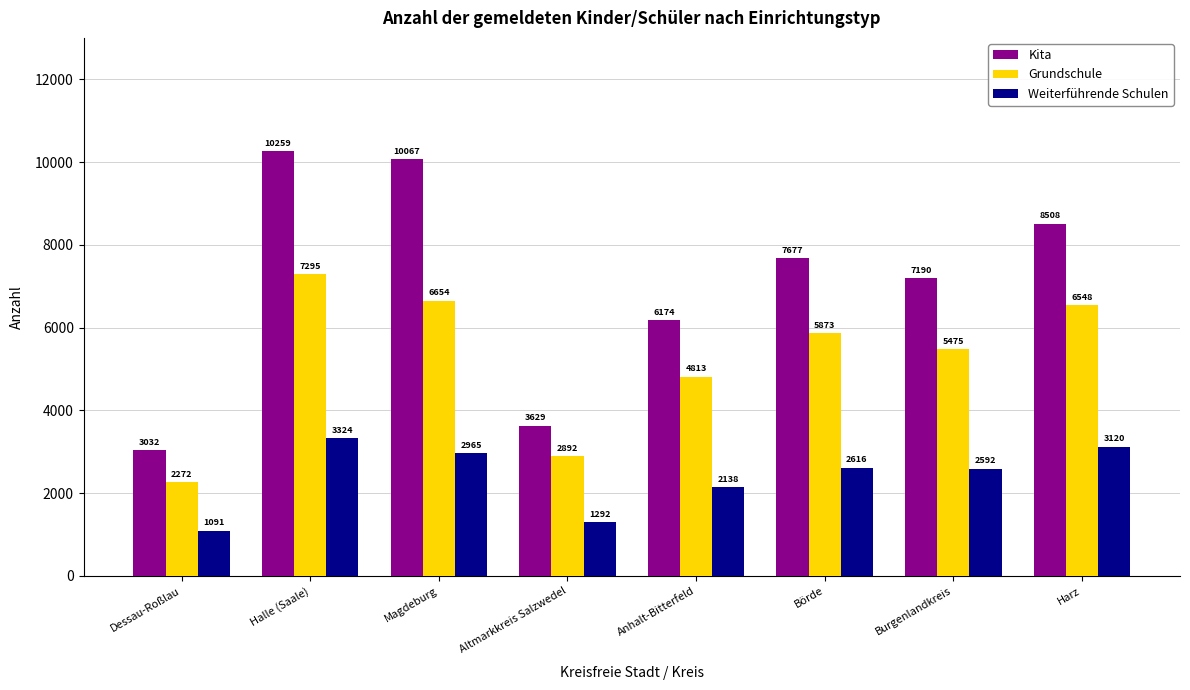

Which series has the widest spread of values?

Kita